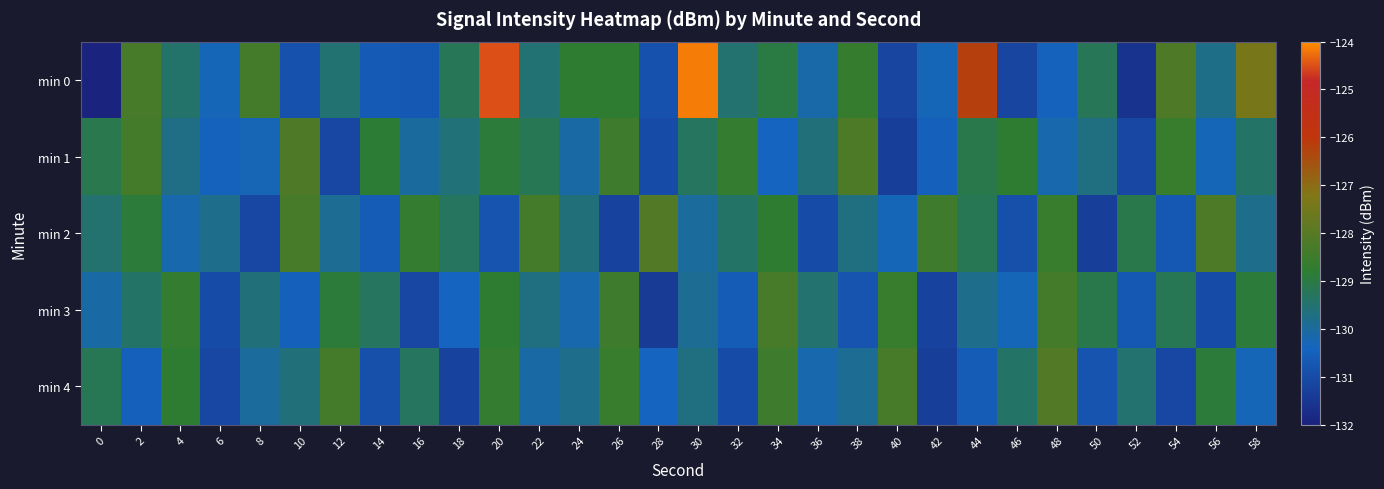

What is the minimum value shown in the chart?

-221.0